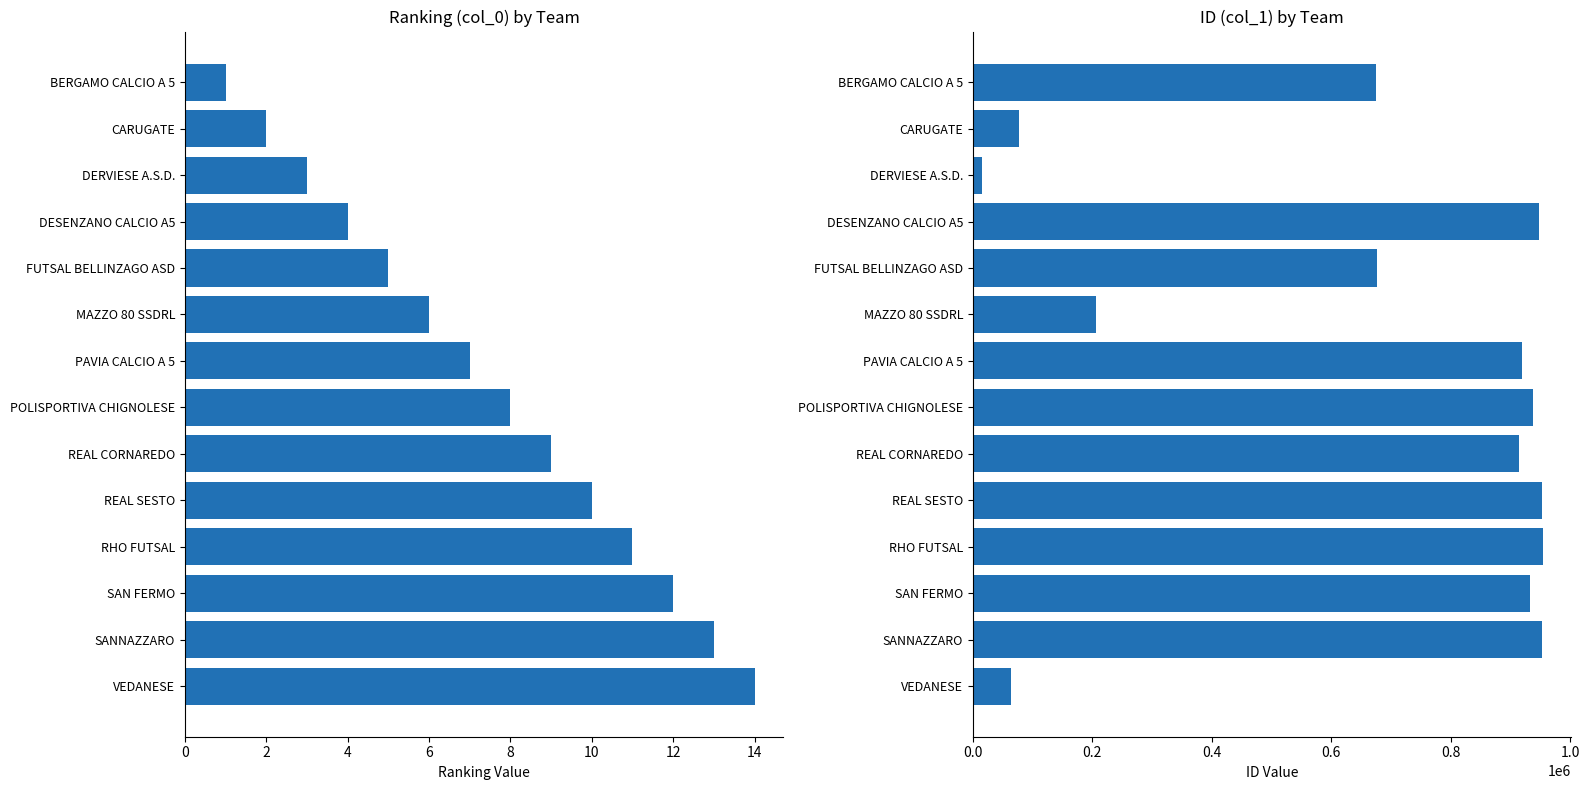

What is the difference between the second highest and second lowest values in the col_0 series?

11